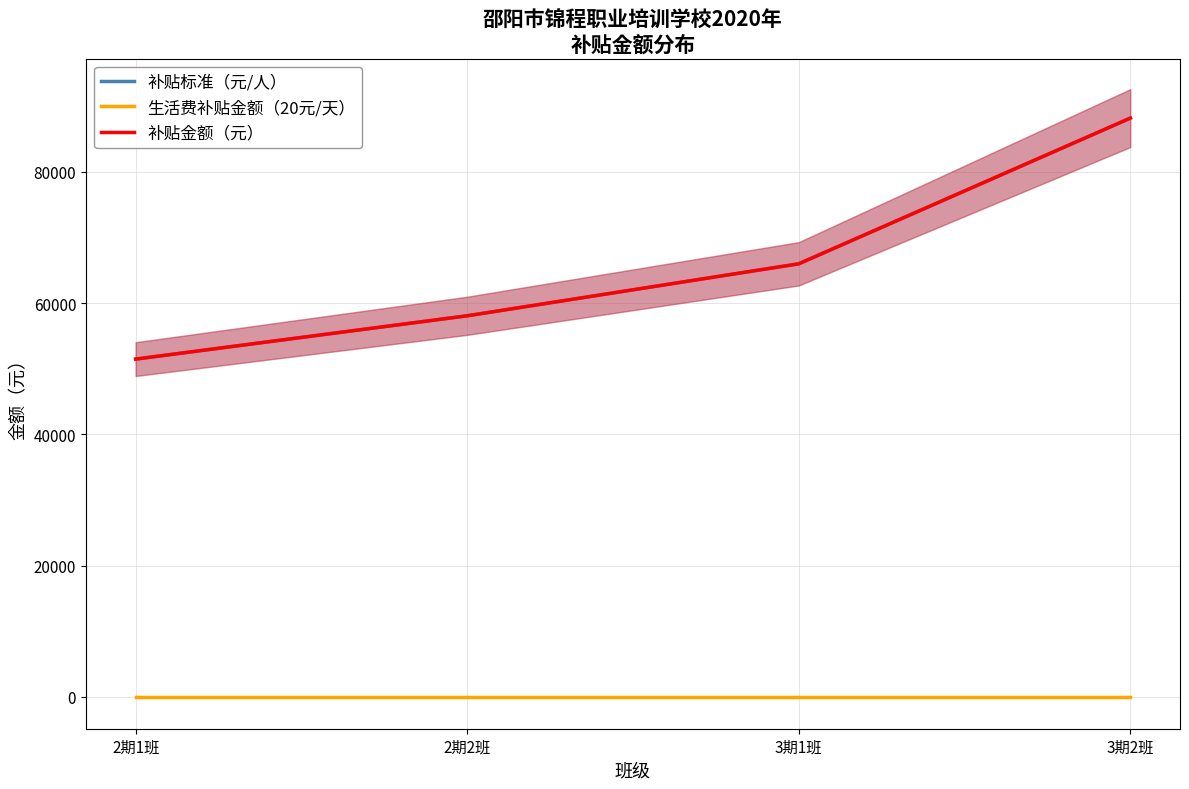

True or false: 补贴标准（元/人） has a value of 37689 at 3期2班.

False